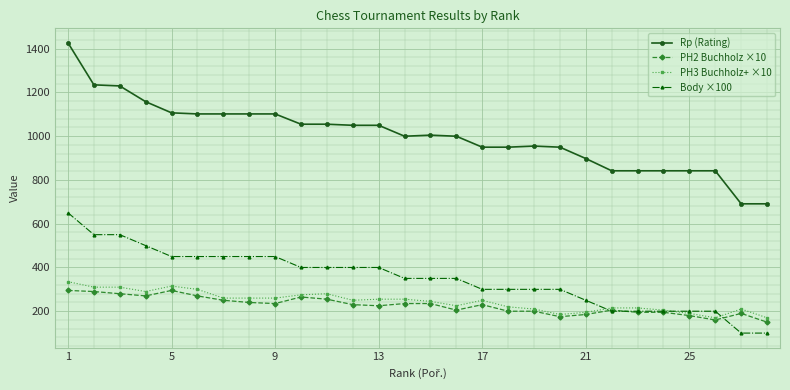

Which series has the widest spread of values?

Rp (Rating)